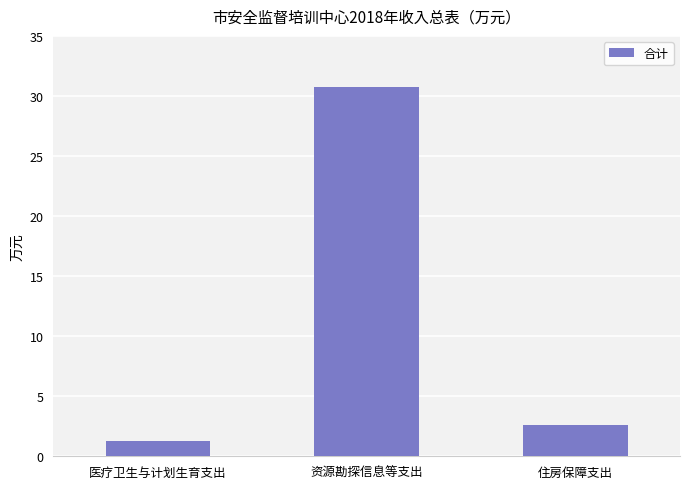

Rank the categories by value from lowest to highest.

医疗卫生与计划生育支出, 住房保障支出, 资源勘探信息等支出